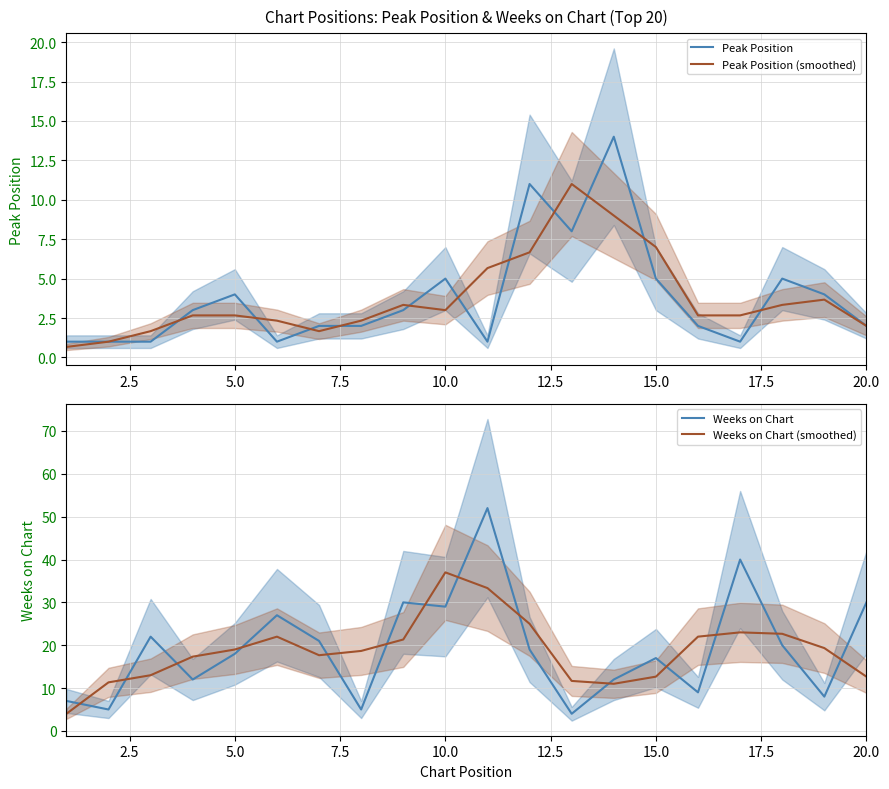

The value of Peak Position at 5.0 is 4.0. True or false?

True